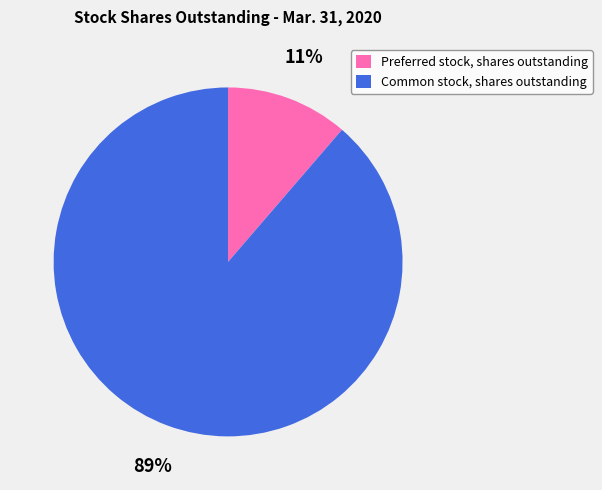

Is the sum of Common stock, shares outstanding and Preferred stock, shares outstanding greater than half?

Yes